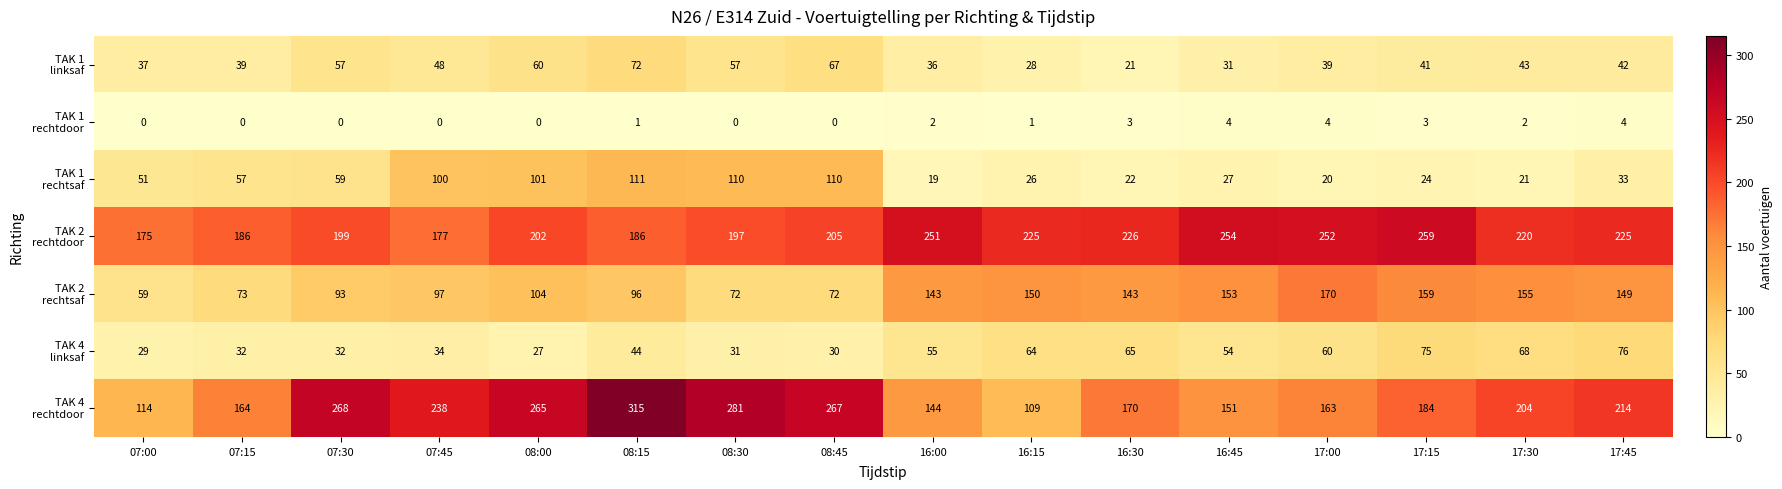

At which category is the sum across all series the highest?

08:15